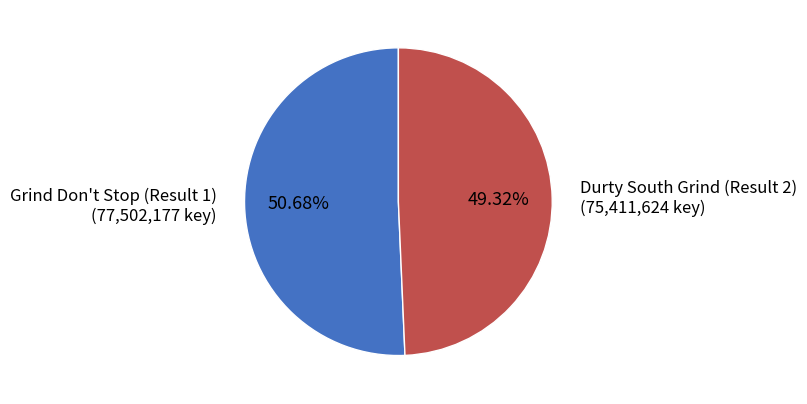

What percentage do Durty South Grind (Result 2) and Grind Don't Stop (Result 1) together represent?

100.0%